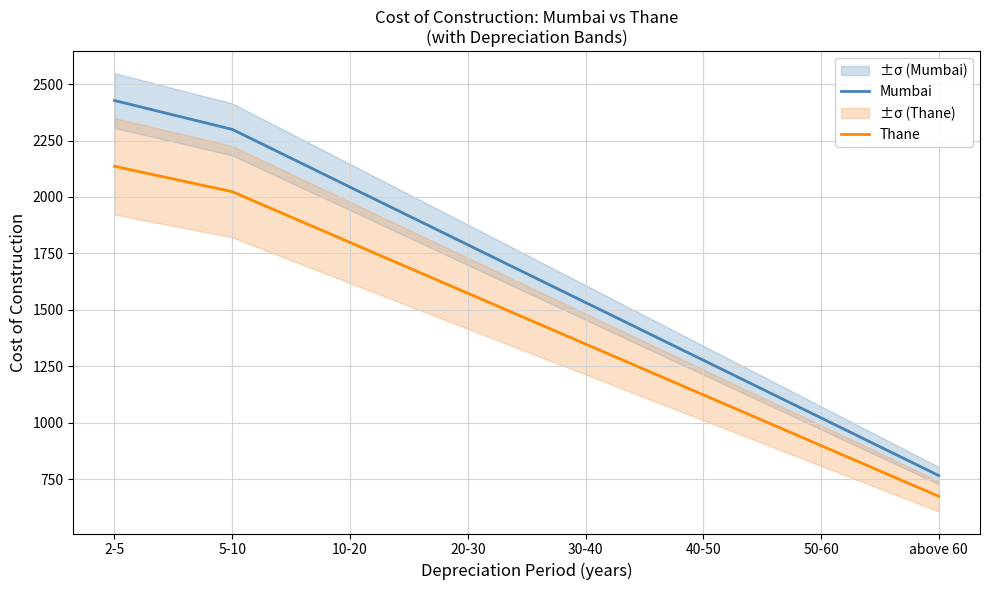

Does the chart display data point markers on the line(s)?

No